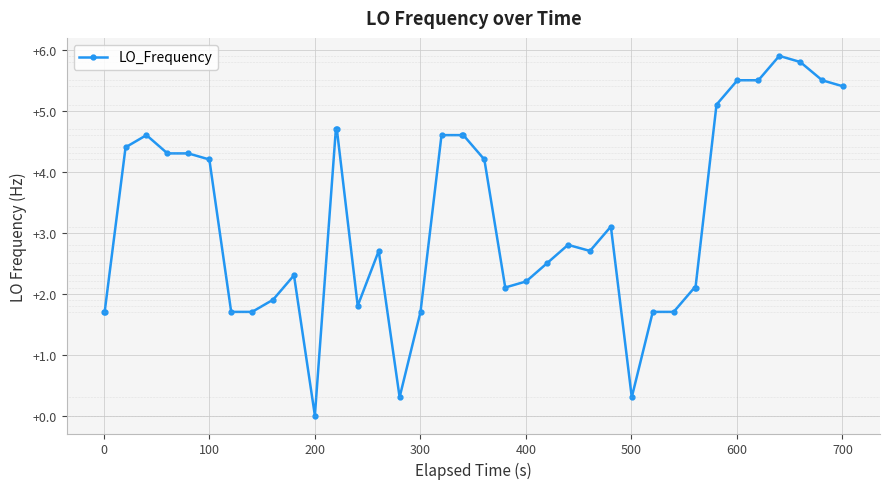

Reading right to left, extract all data points from this chart.

5.4	5.5	5.8	5.9	5.5	5.5	5.1	2.1	2.1	1.7	1.7	0.3	3.1	2.7	2.8	2.5	2.2	2.1	4.2	4.6	4.6	4.6	1.7	0.3	2.7	1.8	4.7	4.7	0.0	2.3	1.9	1.7	1.7	4.2	4.3	4.3	4.6	4.4	1.7	1.7